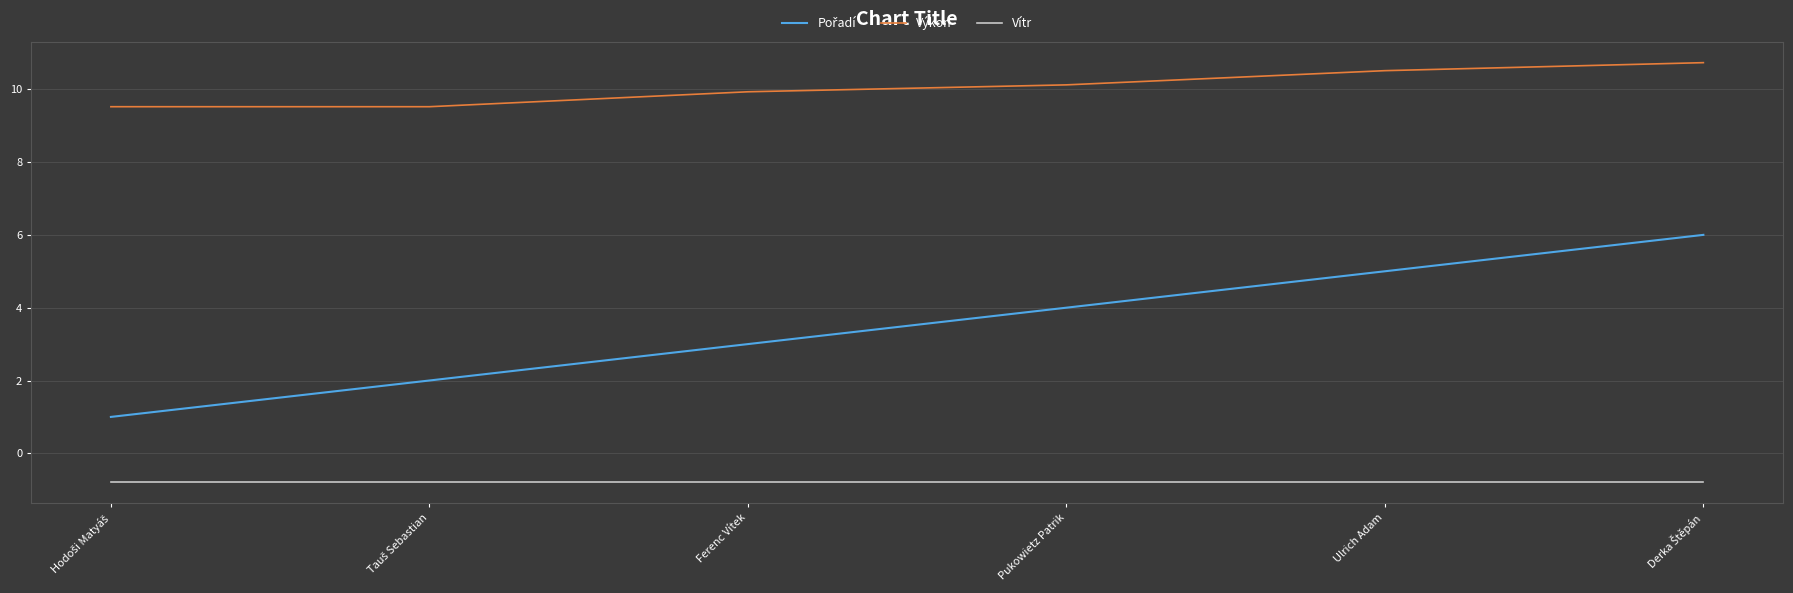

What is the difference between the highest and lowest values at Ulrich Adam?

11.3